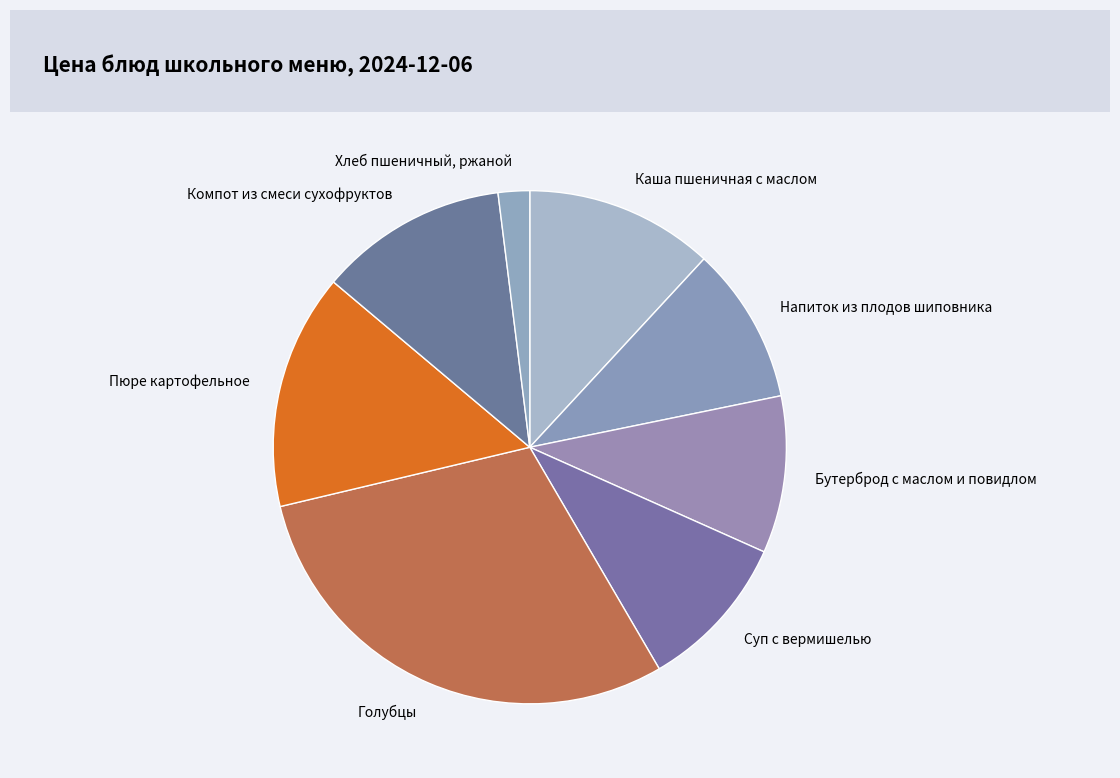

Which slice is the largest?

Голубцы